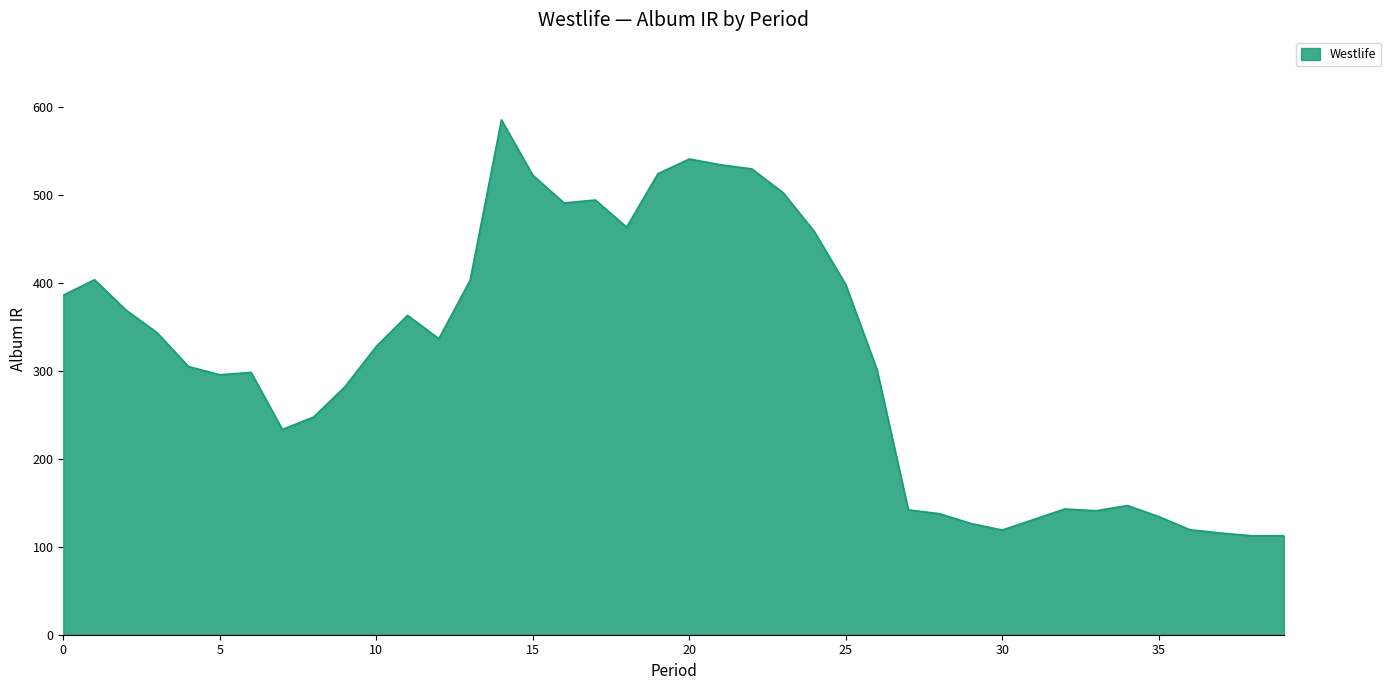

What is the minimum value shown in the chart?

112.3